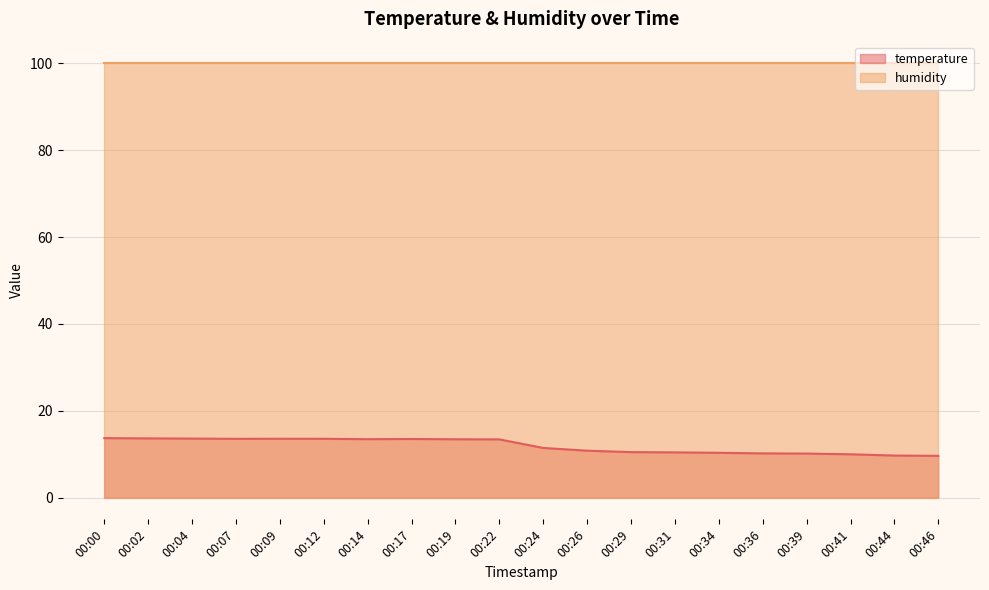

The value at 00:39 is 5.4. True or false?

False